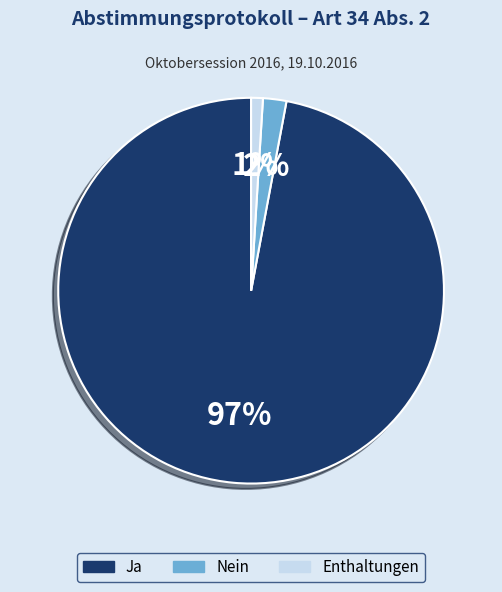

To the nearest percent, what is the average slice percentage?

33%